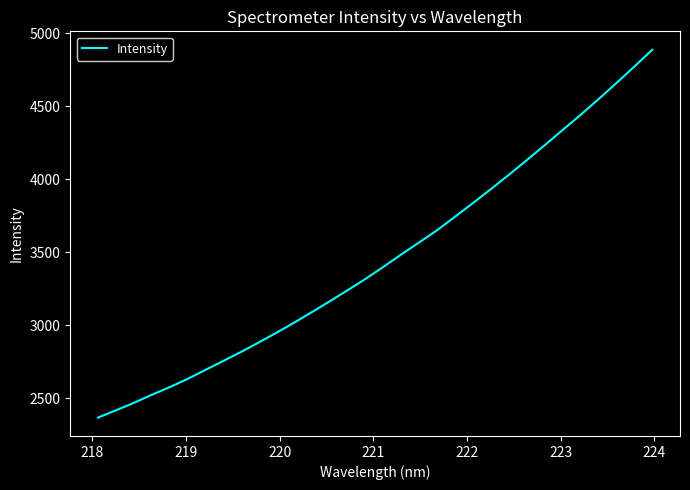

What is the minimum value shown in the chart?

2367.0